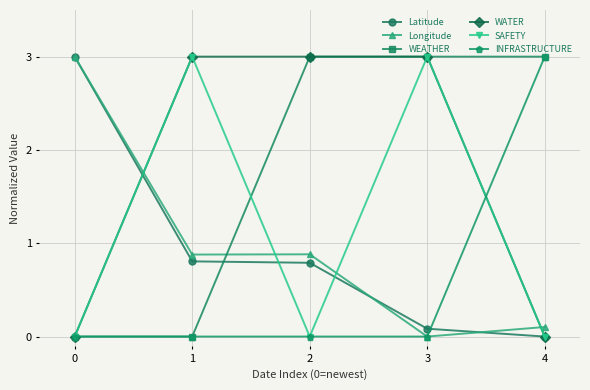

In SAFETY, how many points are lower than both neighbors (excluding endpoints)?

1